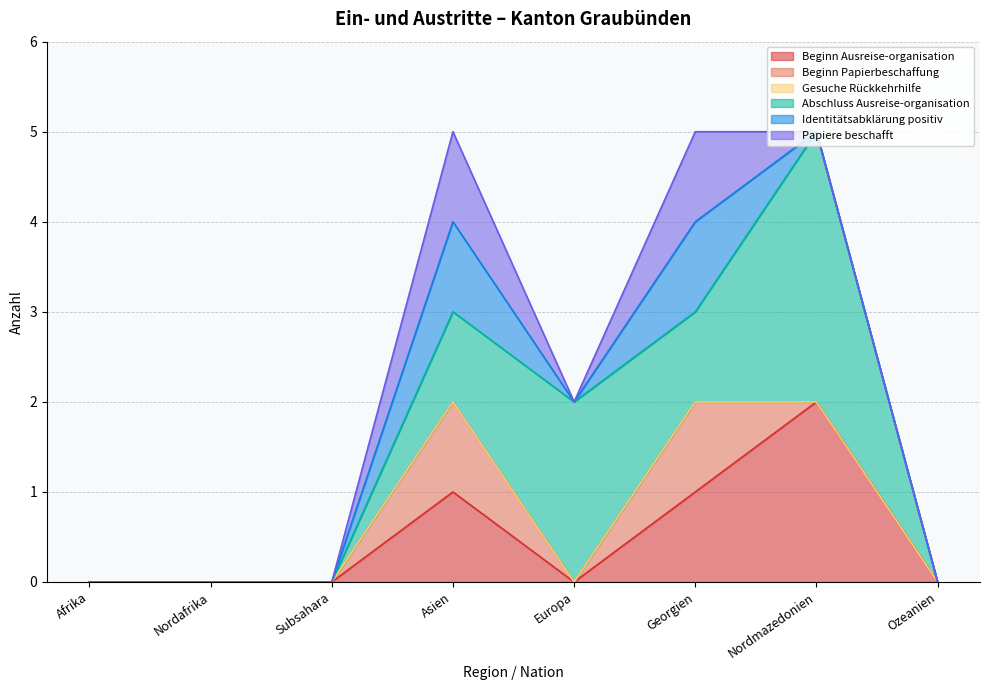

What is the label of the 6th point from the left?

Georgien